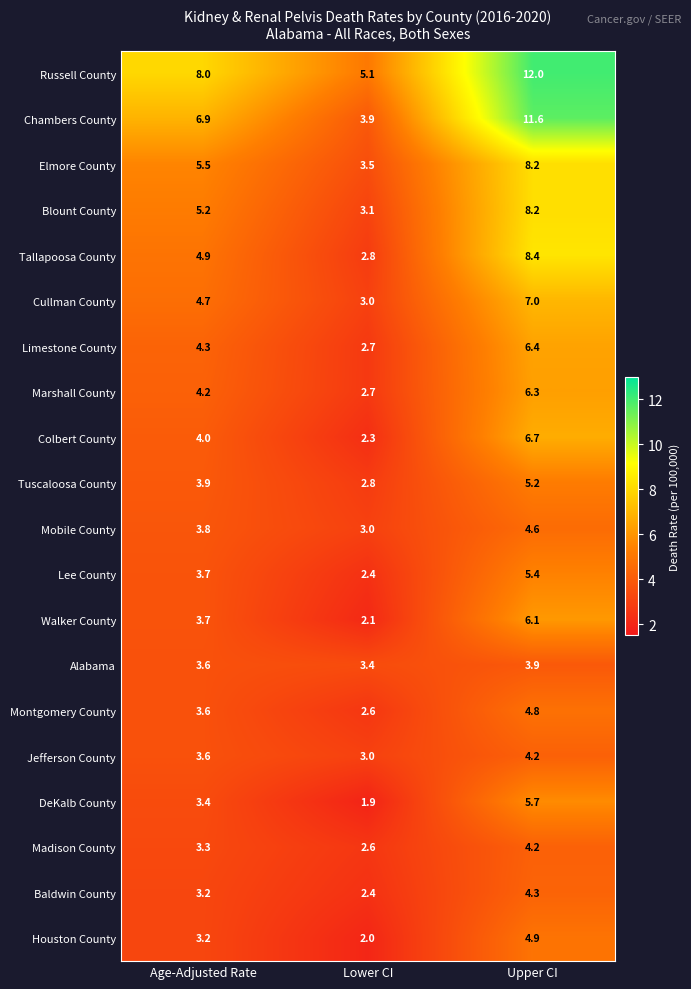

What is the difference between the DeKalb County values at Age-Adjusted Rate and Upper CI?

2.3